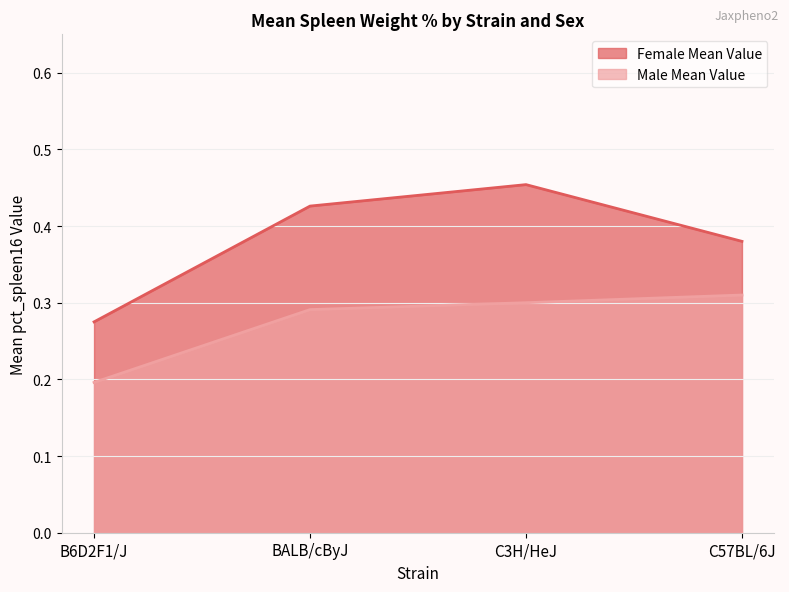

At how many categories does at least one series exceed 0?

4